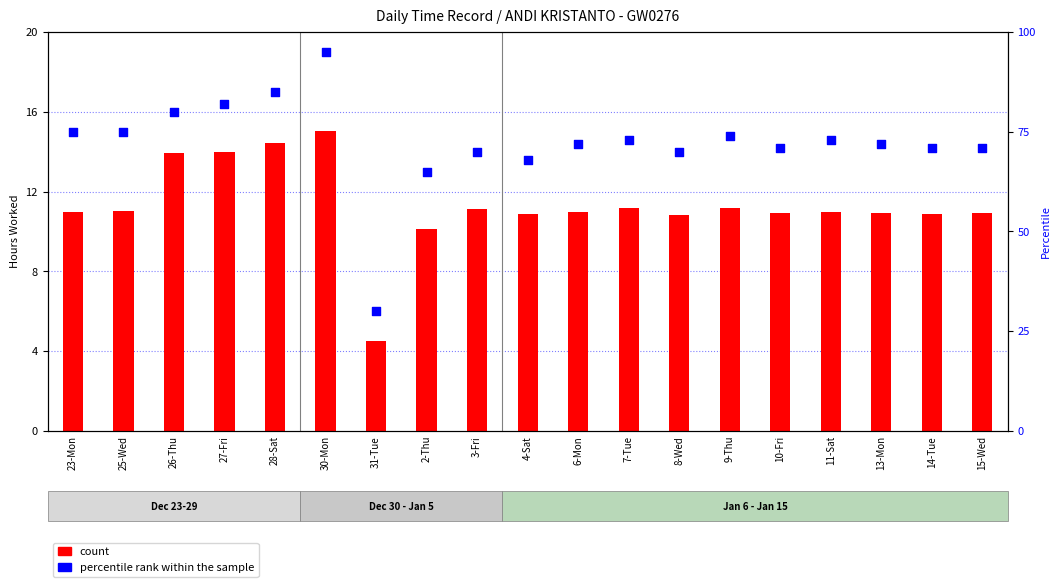

Is the value of percentile rank within the sample at 23-Mon greater than the value of count at 15-Wed?

Yes